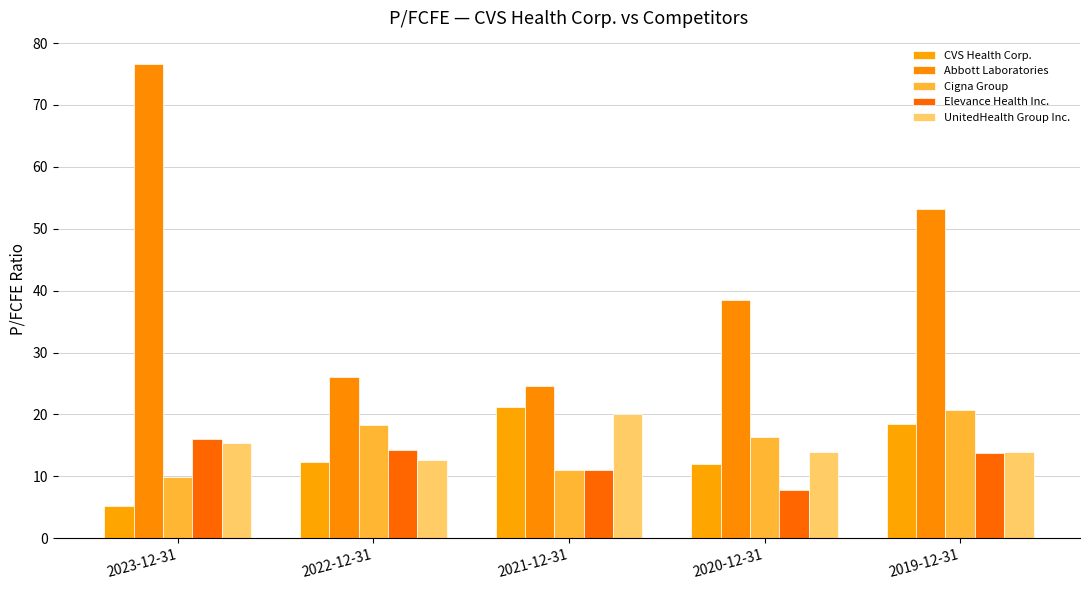

Rank the categories by Cigna Group value from lowest to highest.

2023-12-31, 2021-12-31, 2020-12-31, 2022-12-31, 2019-12-31